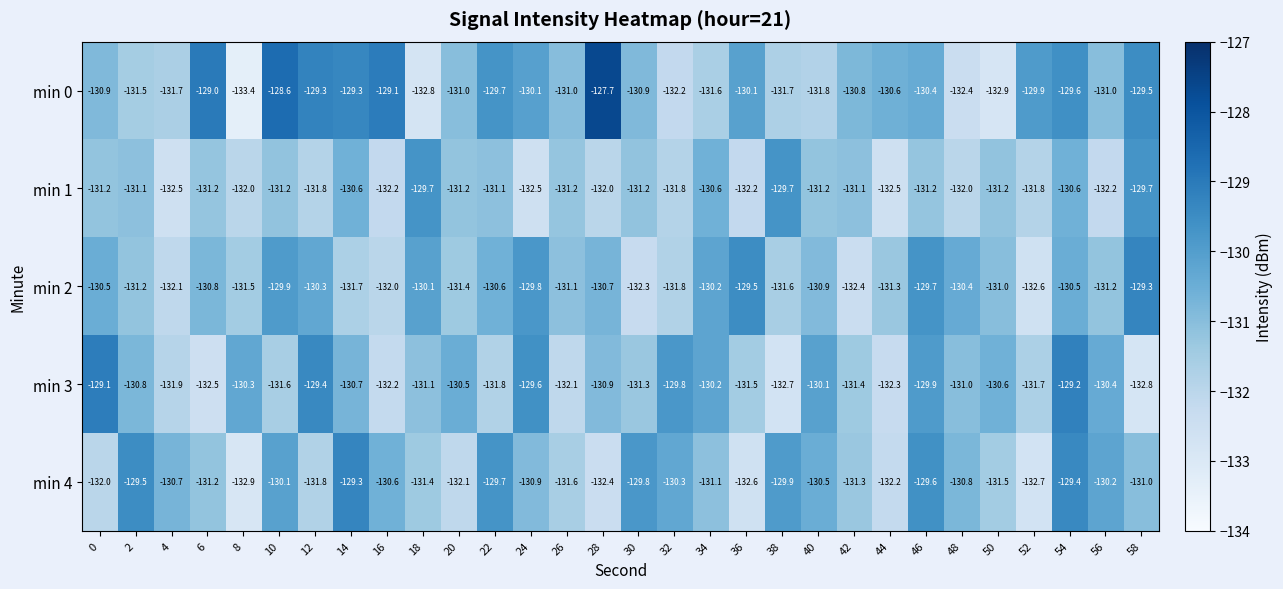

At which category is the sum across all series the highest?

54